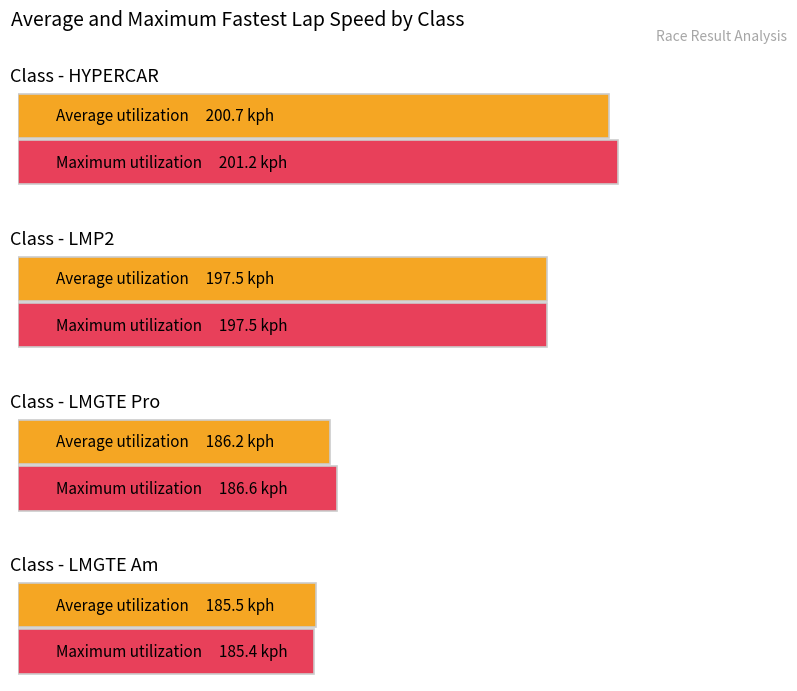

At how many categories does at least one series exceed 193?

2